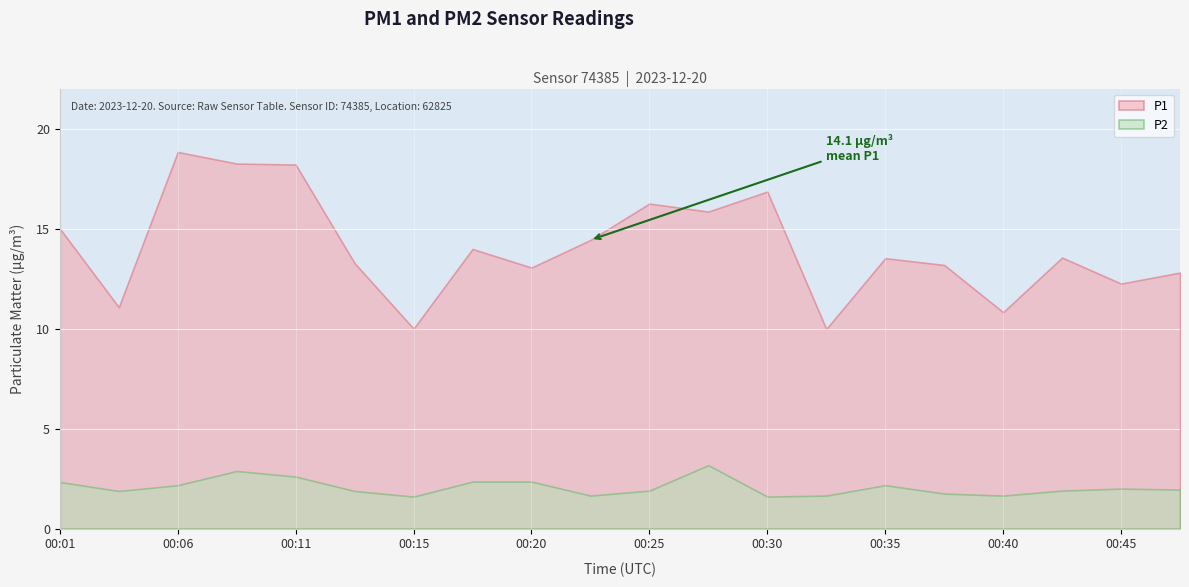

How many data points does each series have?

20